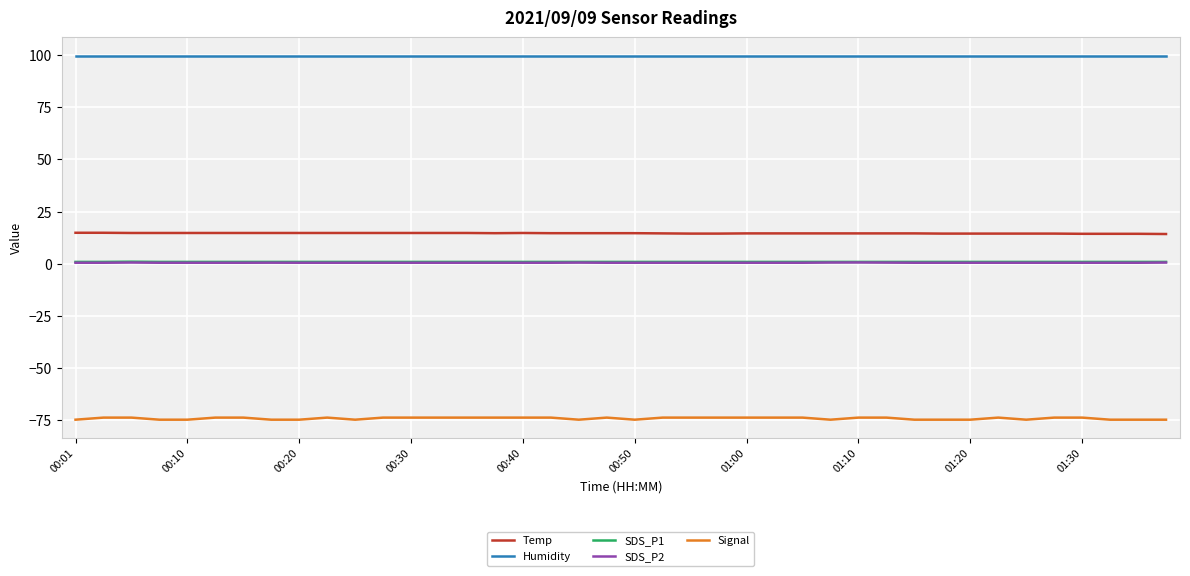

True or false: Temp and SDS_P1 intersect in this chart.

False